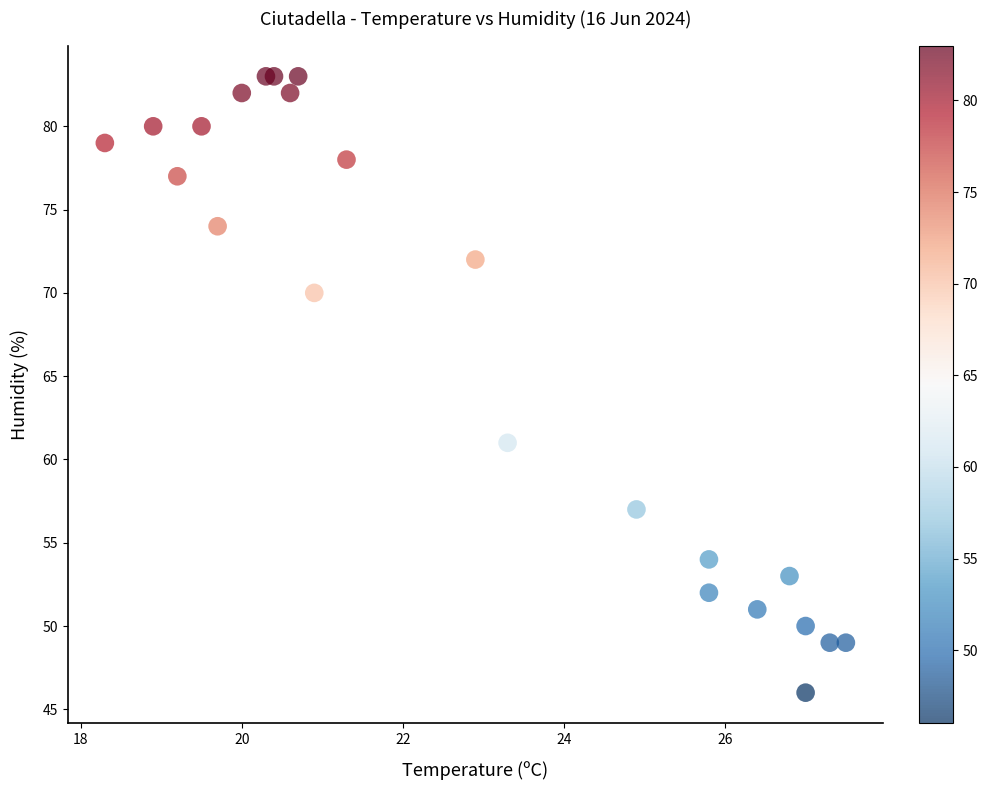

What Y value in the scatter plot is closest to 64?

61